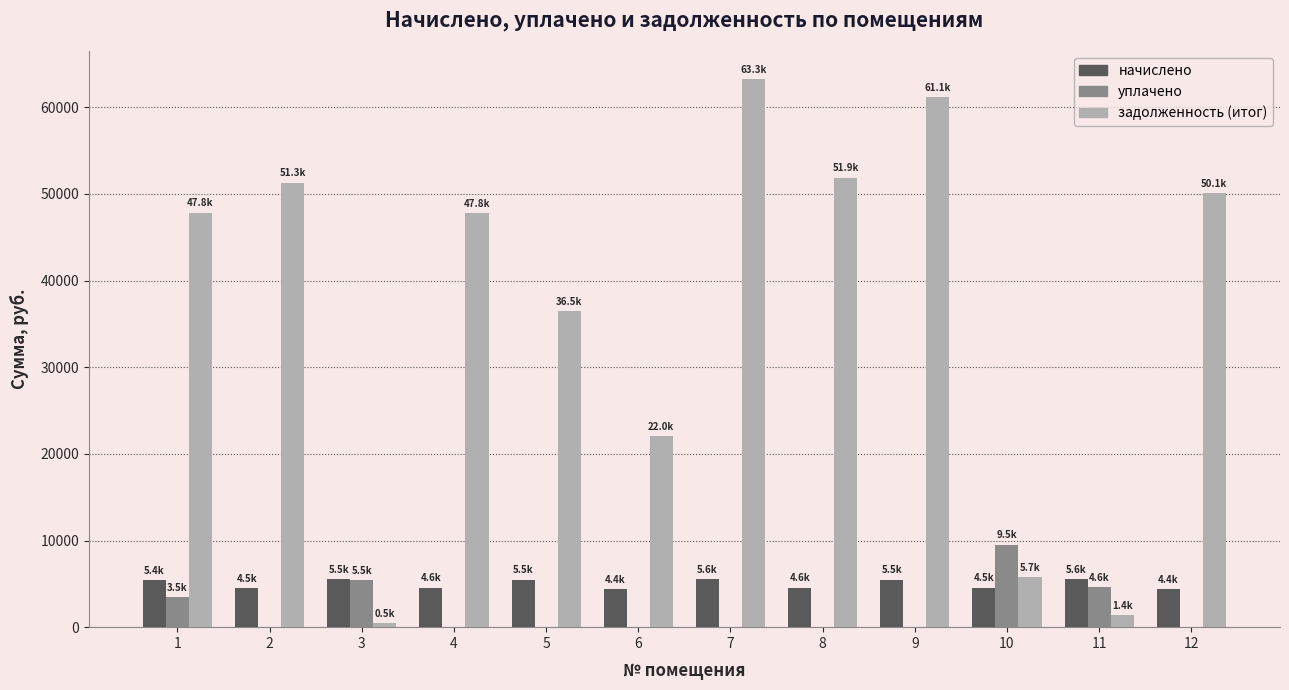

What is the total value across all series at 6?

26434.3